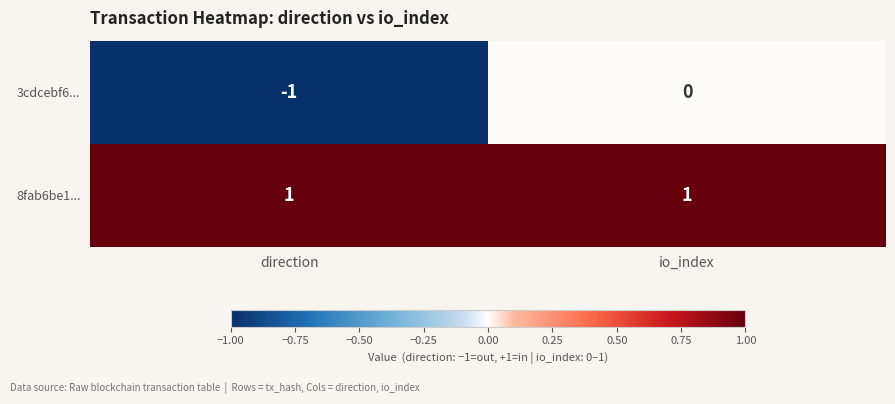

Reading left to right, list all the values displayed in this chart.

3cdcebf6...: -1	0
8fab6be1...: 1	1